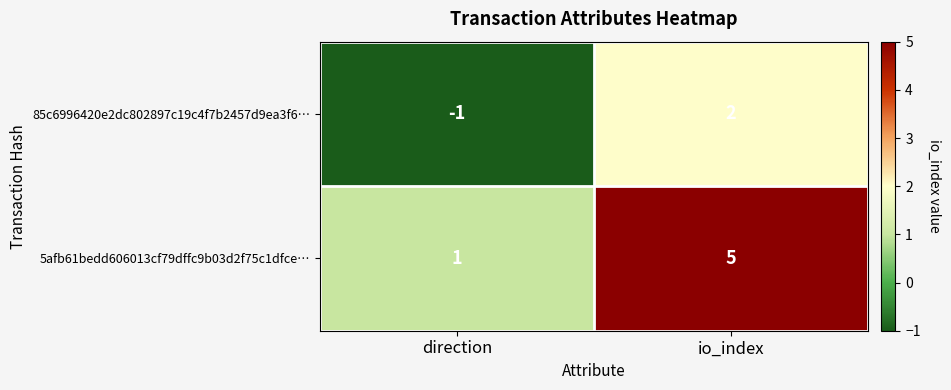

Rank the series by their maximum value, from highest to lowest.

5afb61bedd606013cf79dffc9b03d2f75c1dfce…, 85c6996420e2dc802897c19c4f7b2457d9ea3f6…